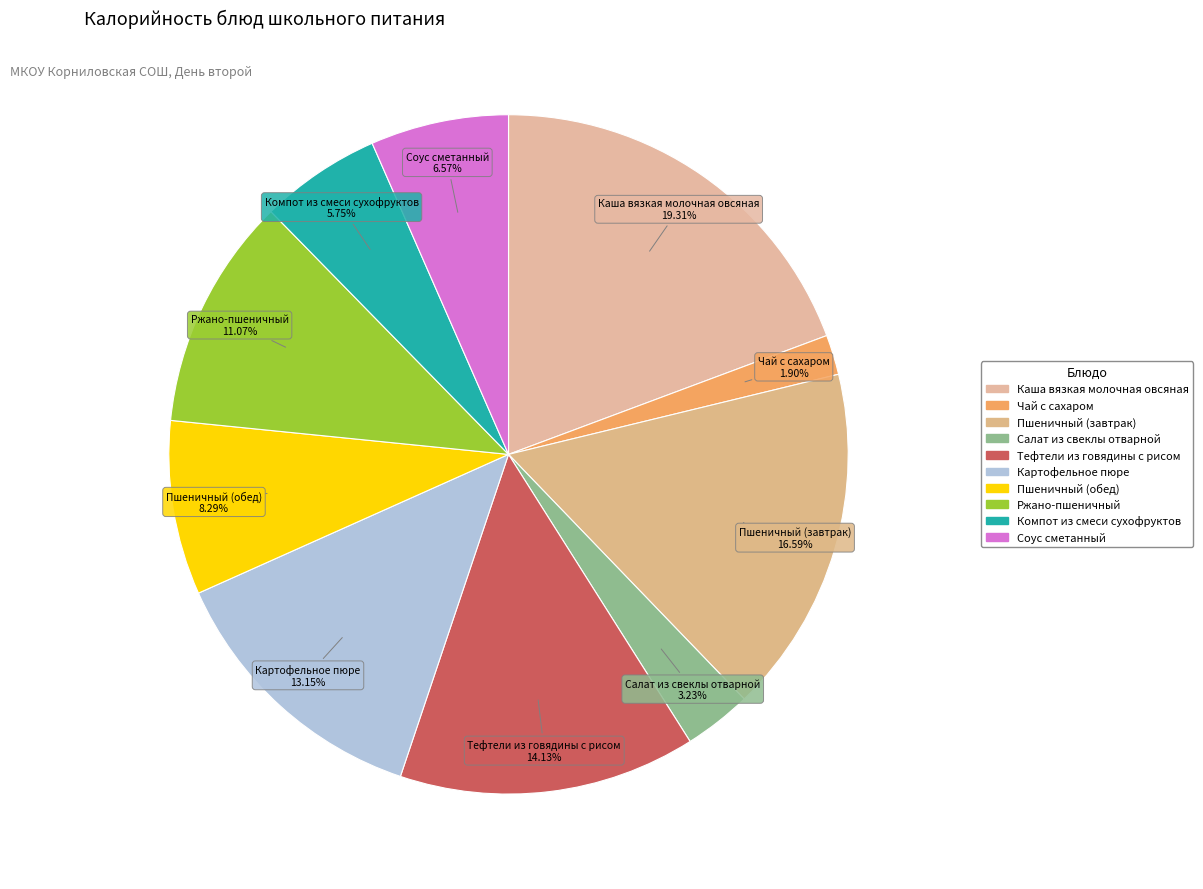

Which slice is the smallest?

Чай с сахаром